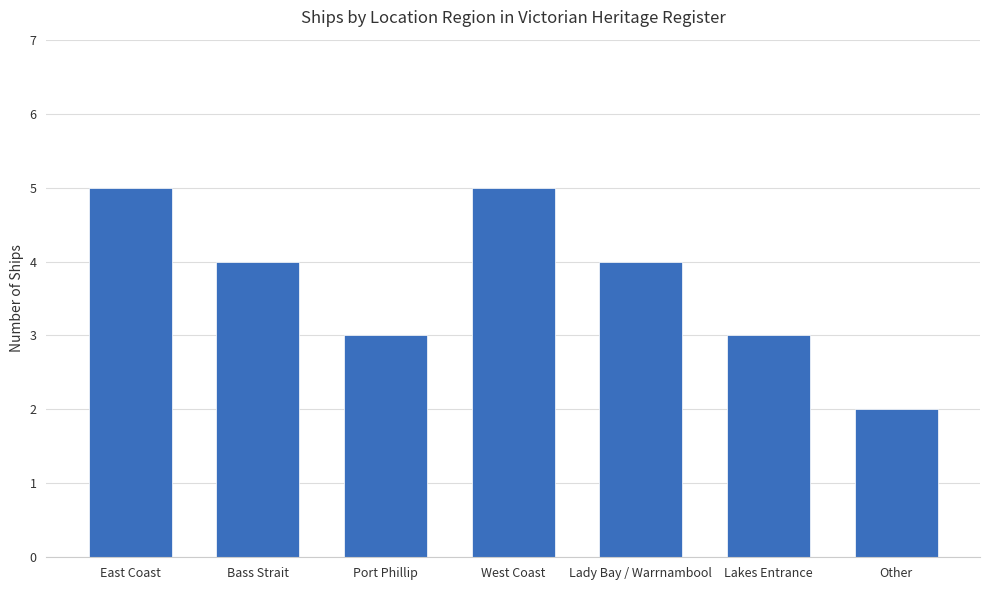

What is the minimum value shown in the chart?

2